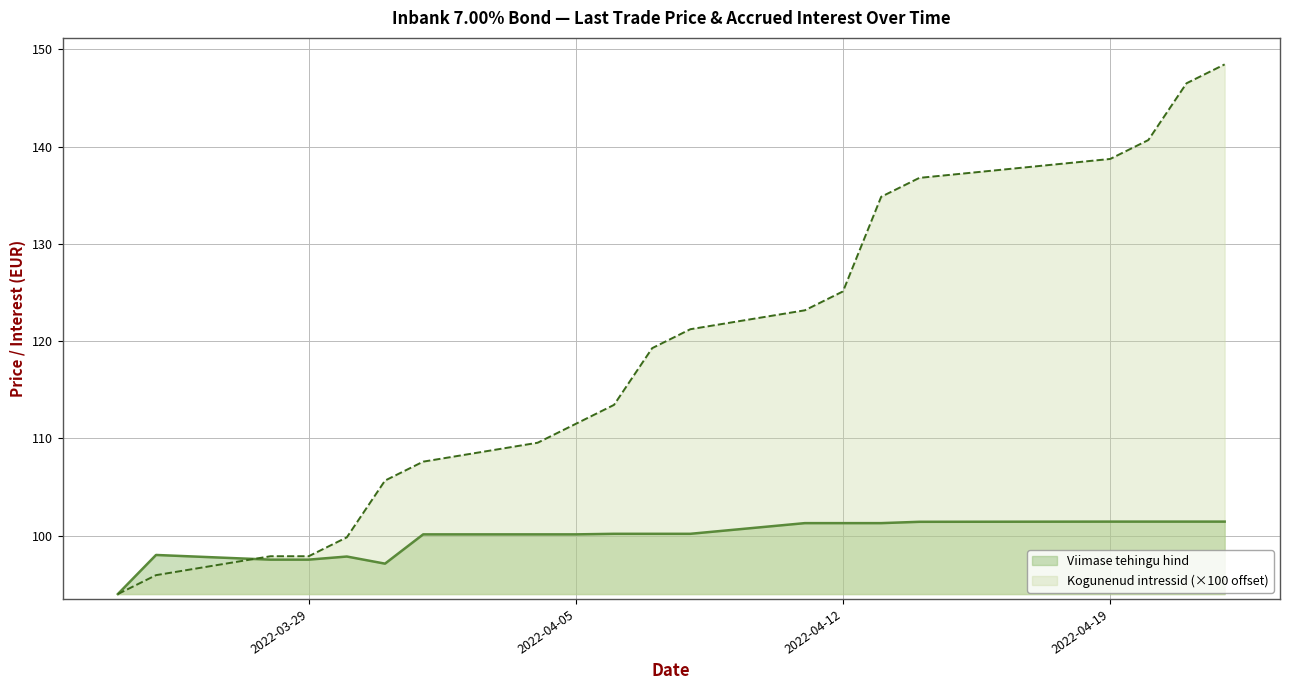

Reading left to right, list all the values displayed in this chart.

Viimase tehingu hind: 94.0	98.0	97.5	97.5	97.9	97.1	100.1	100.1	100.1	100.2	100.2	100.2	101.3	101.3	101.3	101.4	101.4	101.4	101.4	101.4
Kogunenud intressid: 94.0	95.9	97.9	97.9	99.8	105.7	107.6	109.6	111.5	113.4	119.3	121.2	123.2	125.1	134.8	136.8	138.7	140.7	146.5	148.4